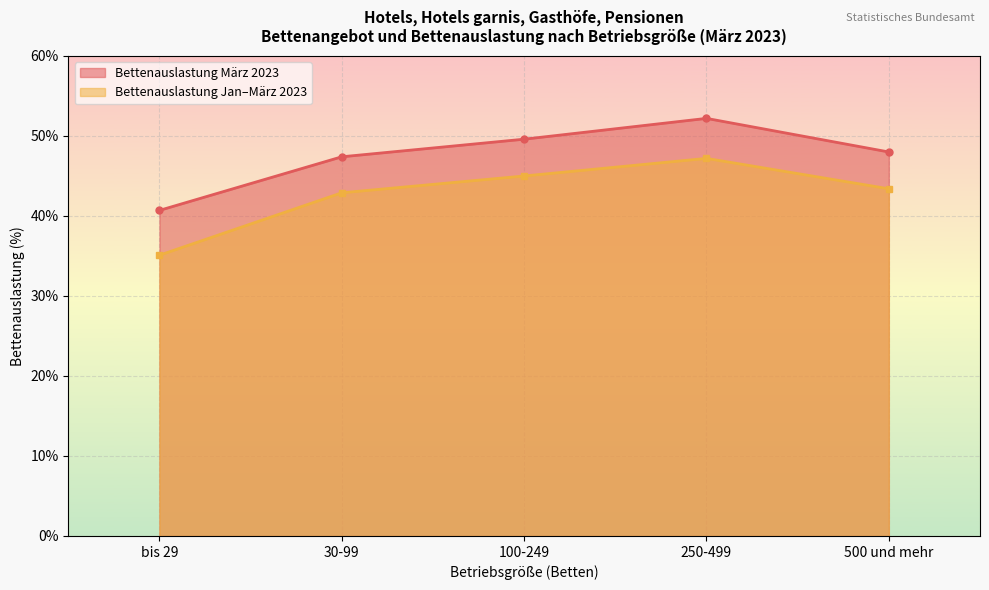

How many values in the Durchschnittliche Bettenauslastung März 2023 series are below 48?

2